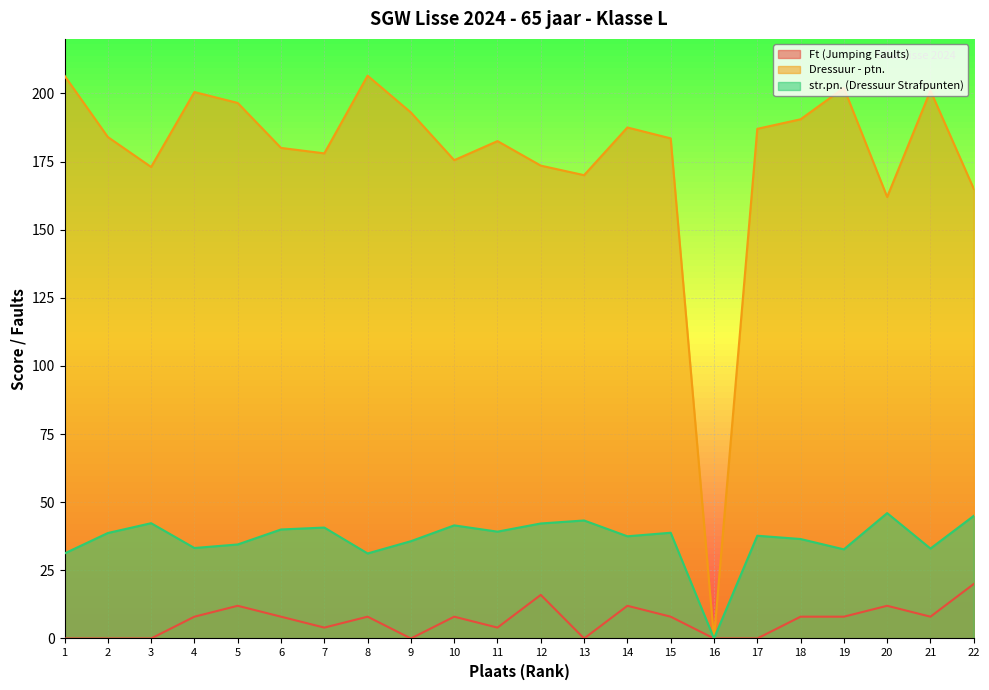

At which category does the chart reach its minimum across all series?

1